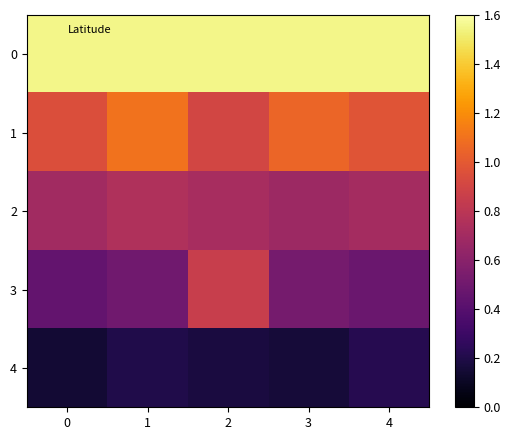

Rank the series at 2 from lowest to highest value.

4, 2, 3, 1, 0